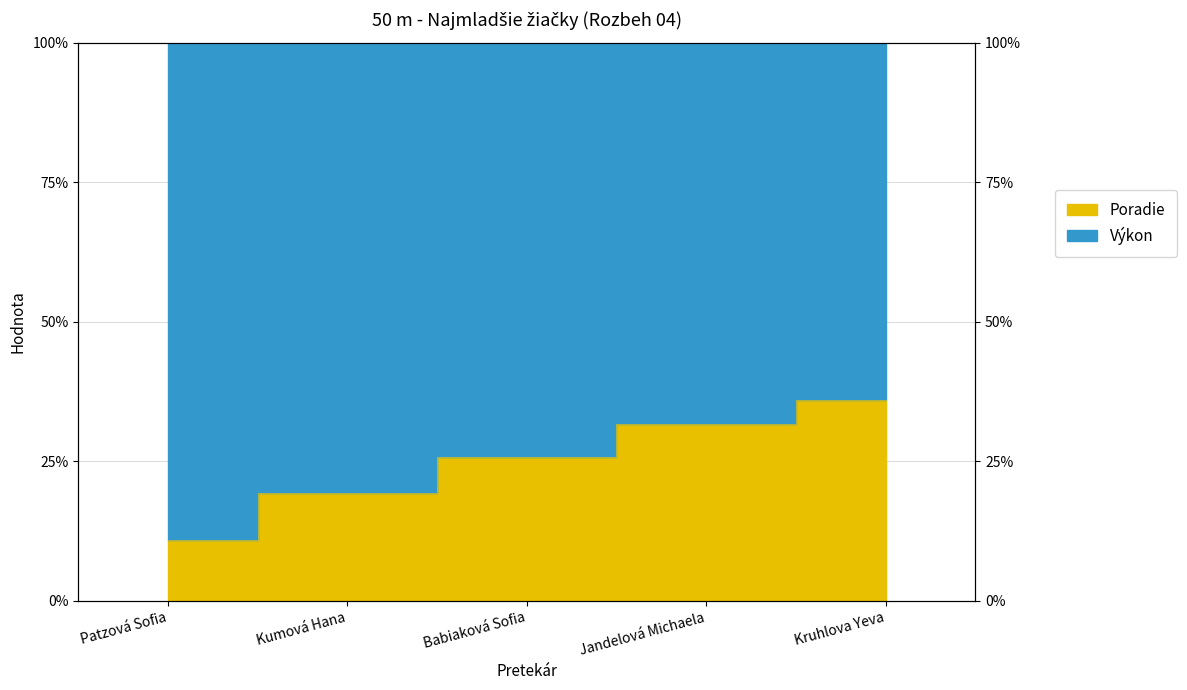

Which label corresponds to the smallest value in the chart?

Patzová Sofia